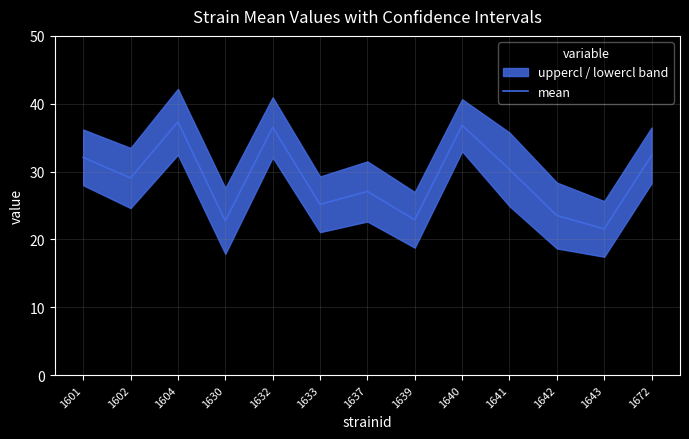

True or false: the data shows 7.0 at 1630.

False